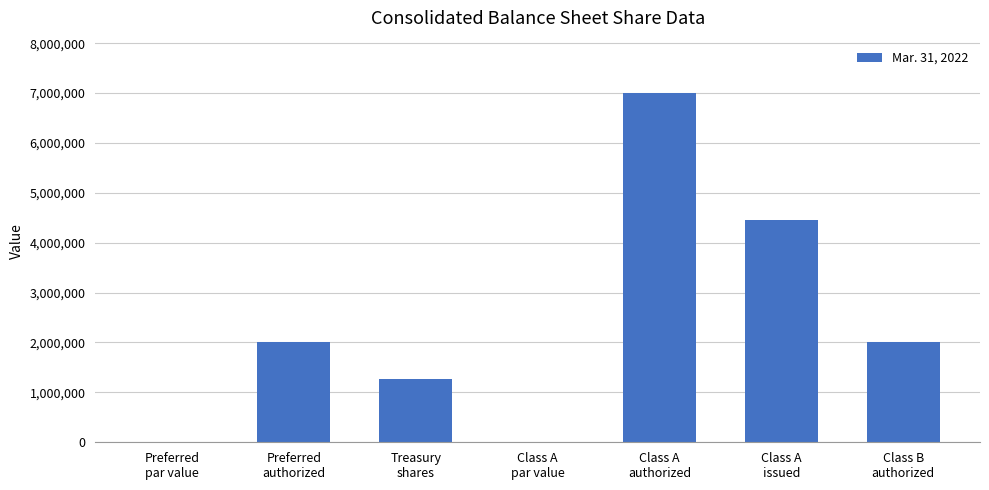

What is the maximum value shown in the chart?

7000000